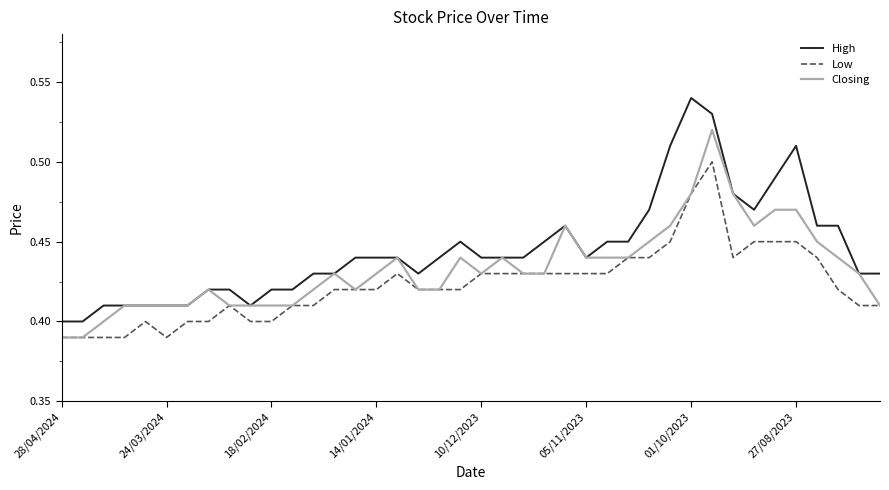

Which series has the largest total across all categories?

High